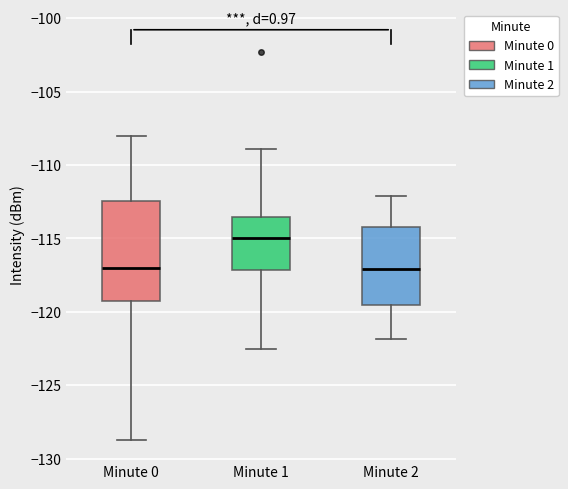

Which box's median line is the highest?

Minute 1